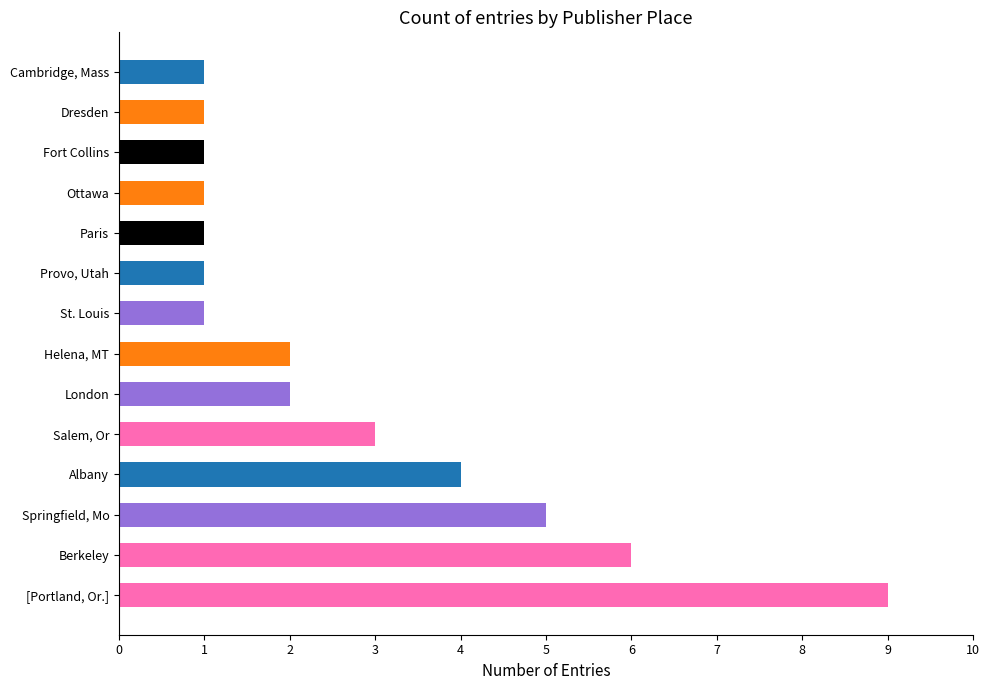

Does the chart contain any negative values?

No